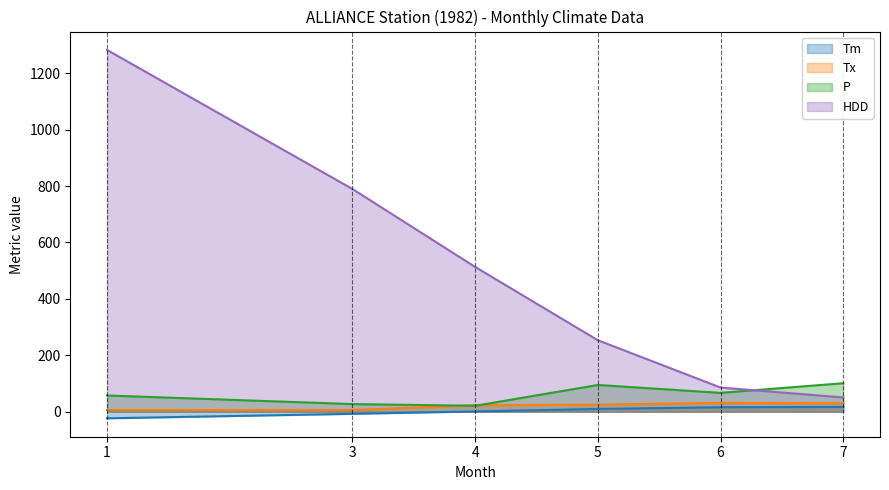

What is the minimum value for P?

21.0